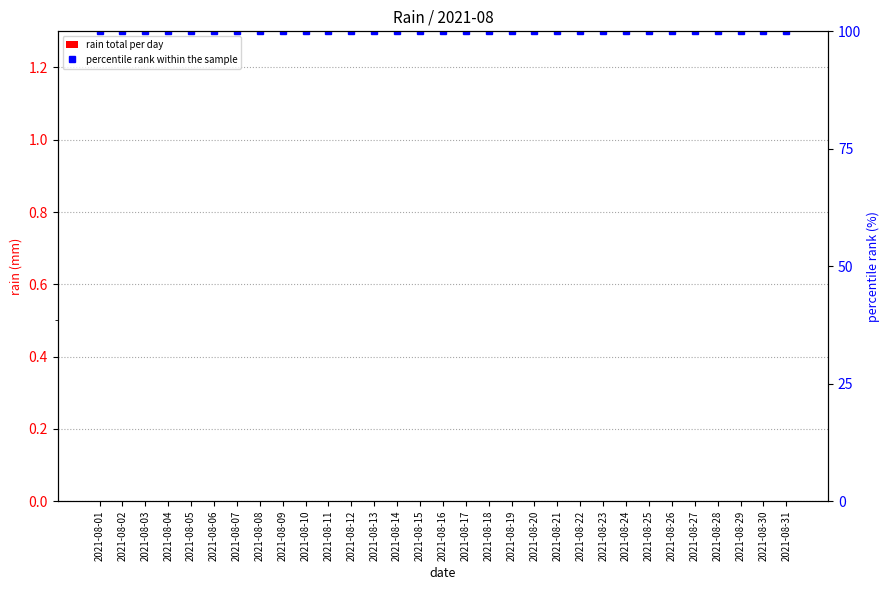

What is the sum of all percentile rank within the sample values?

3100